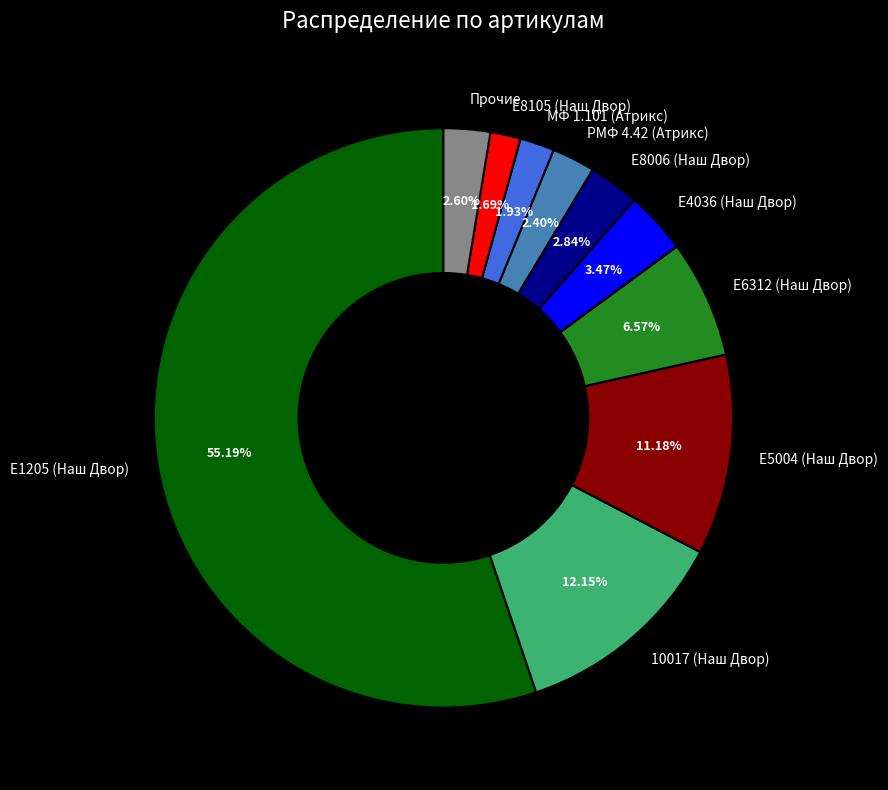

Between 10017 (Наш Двор) and Прочие, which is larger?

10017 (Наш Двор)